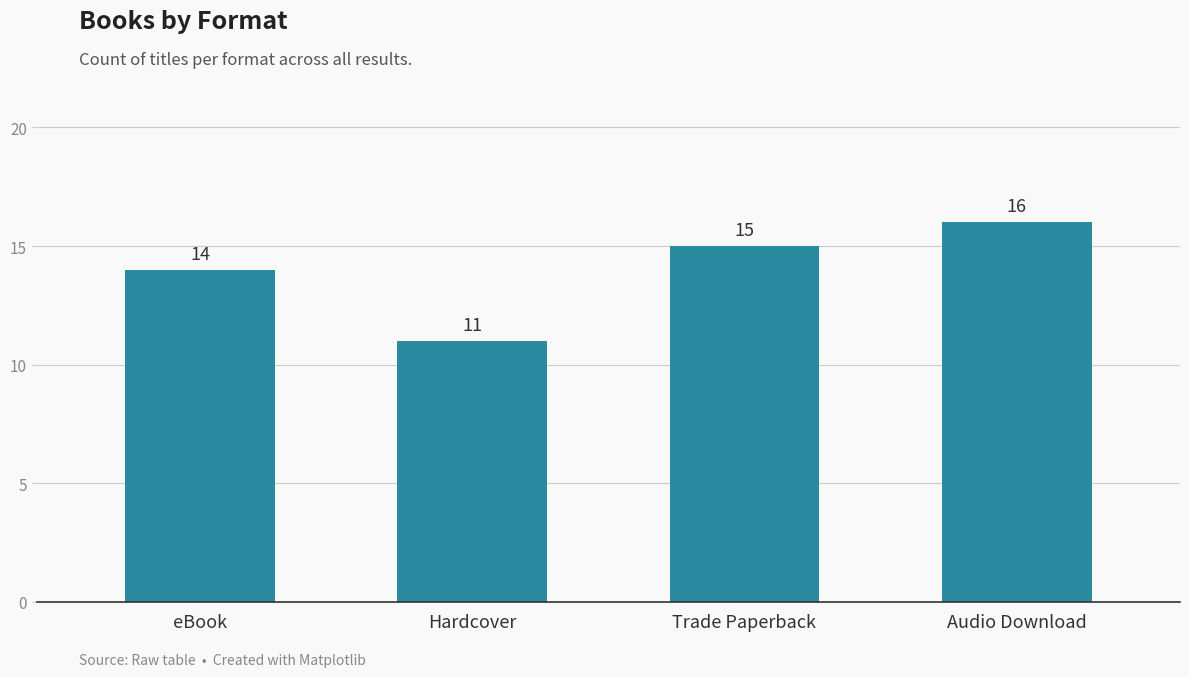

What is the sum of all values?

56